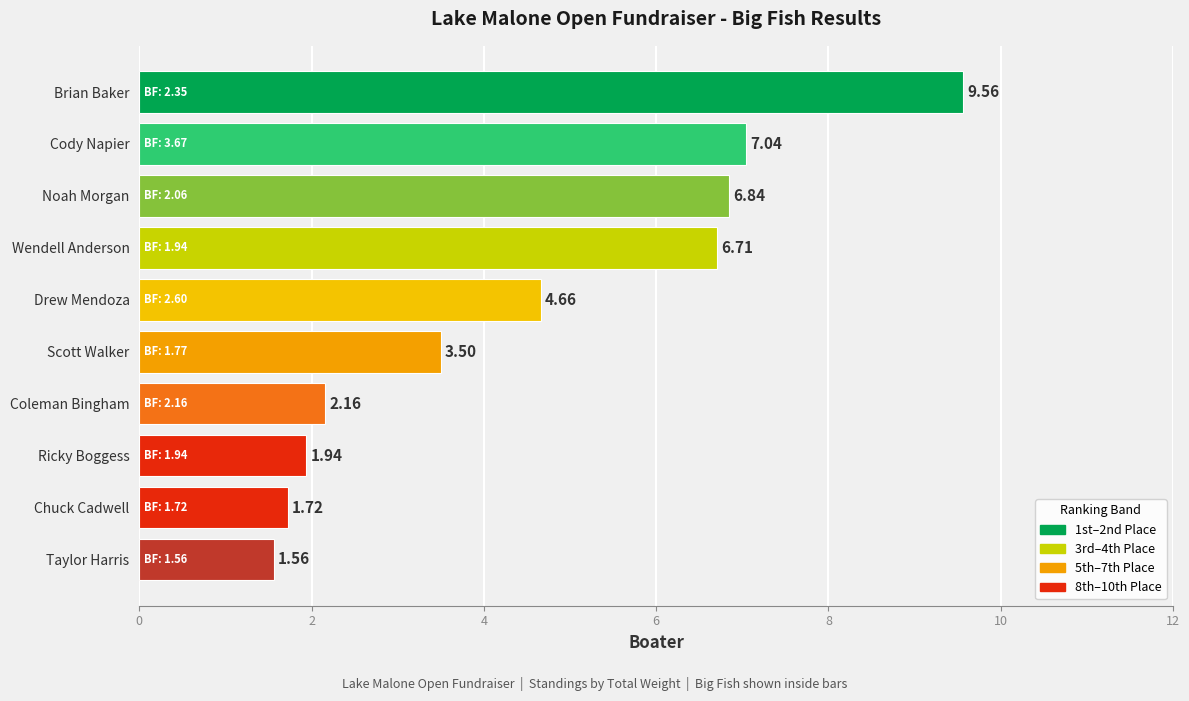

At which label is the value closest to 5?

Drew Mendoza